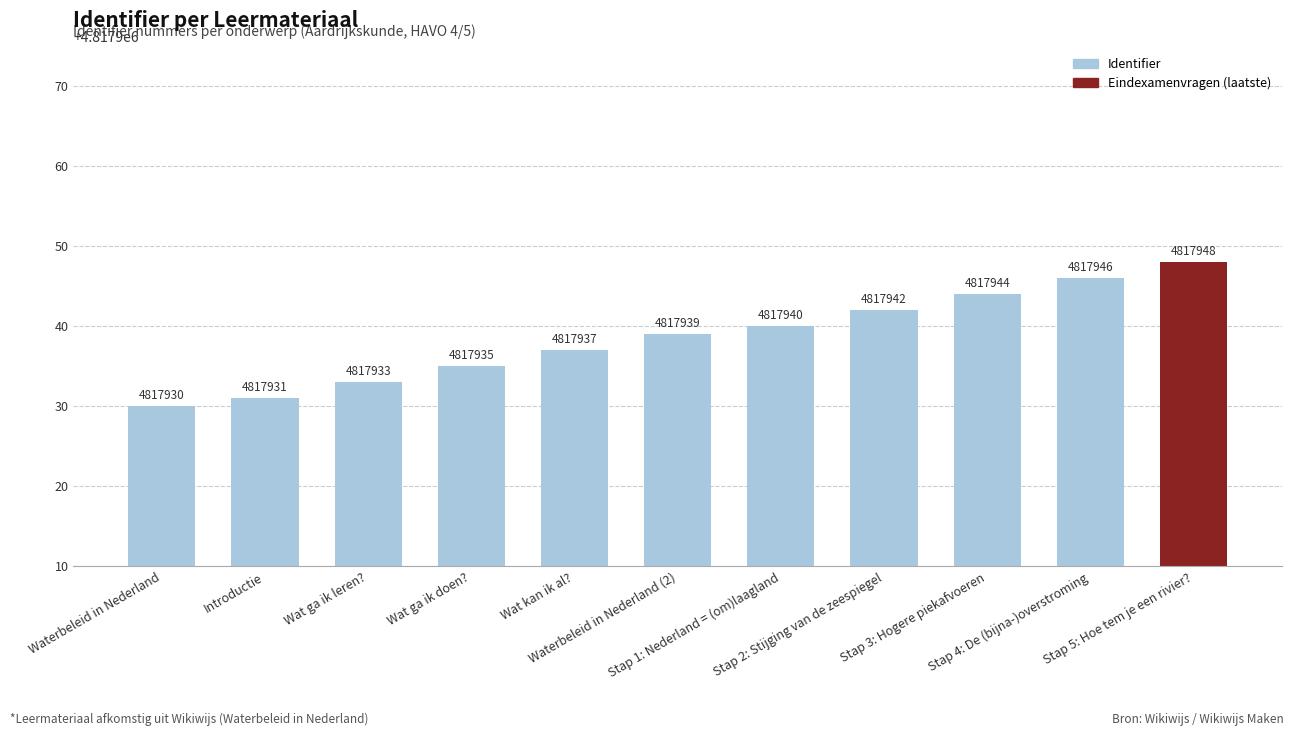

Is it true that the value at Wat kan ik al? is 1352866?

False